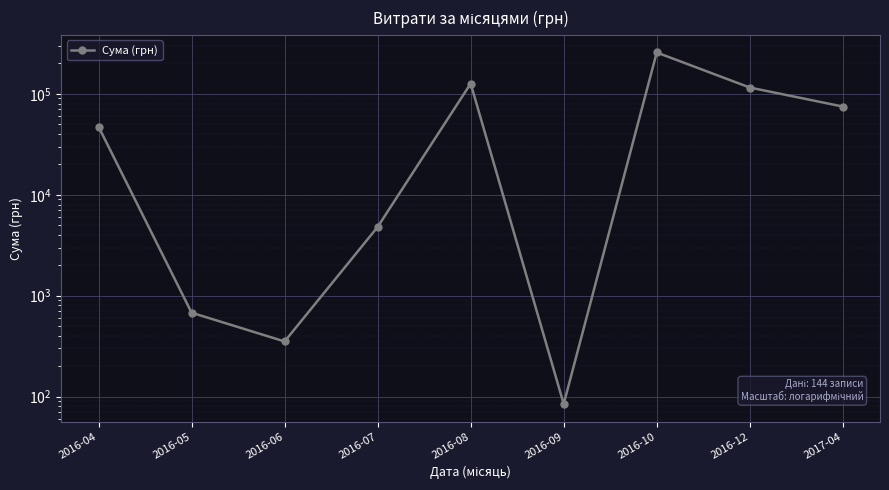

How many series are shown in this chart?

1